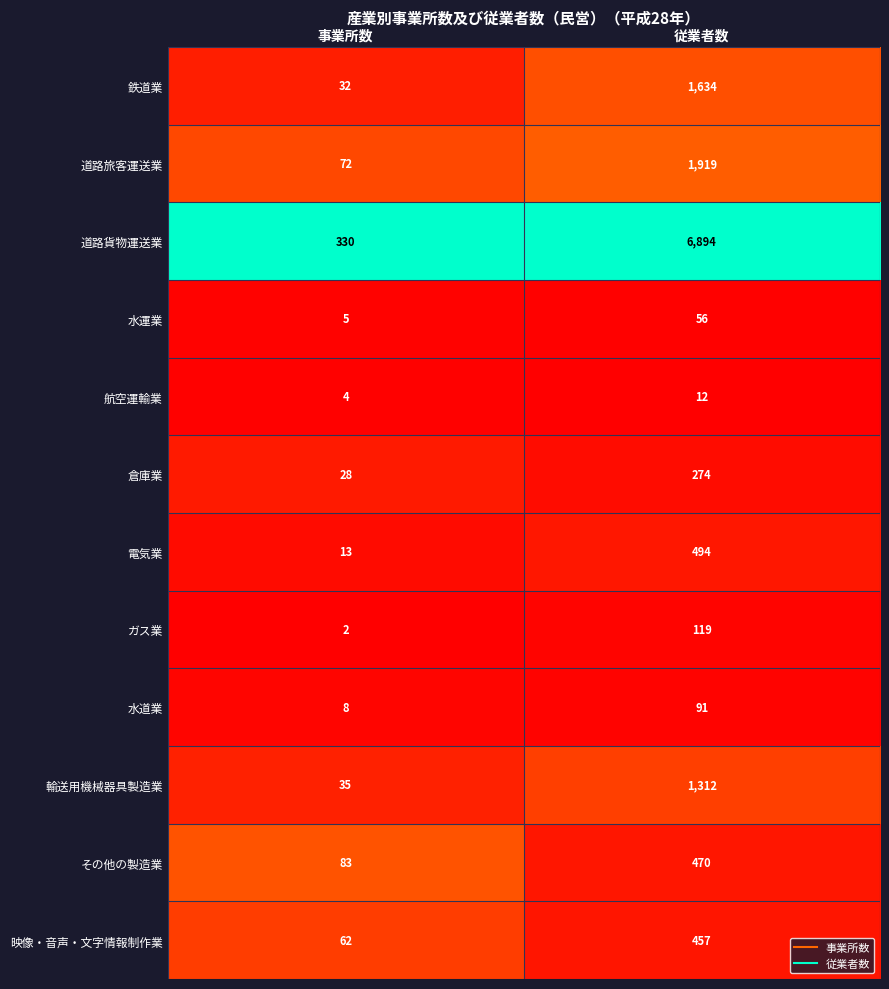

What is the difference between the highest and lowest values at 事業所数?

328